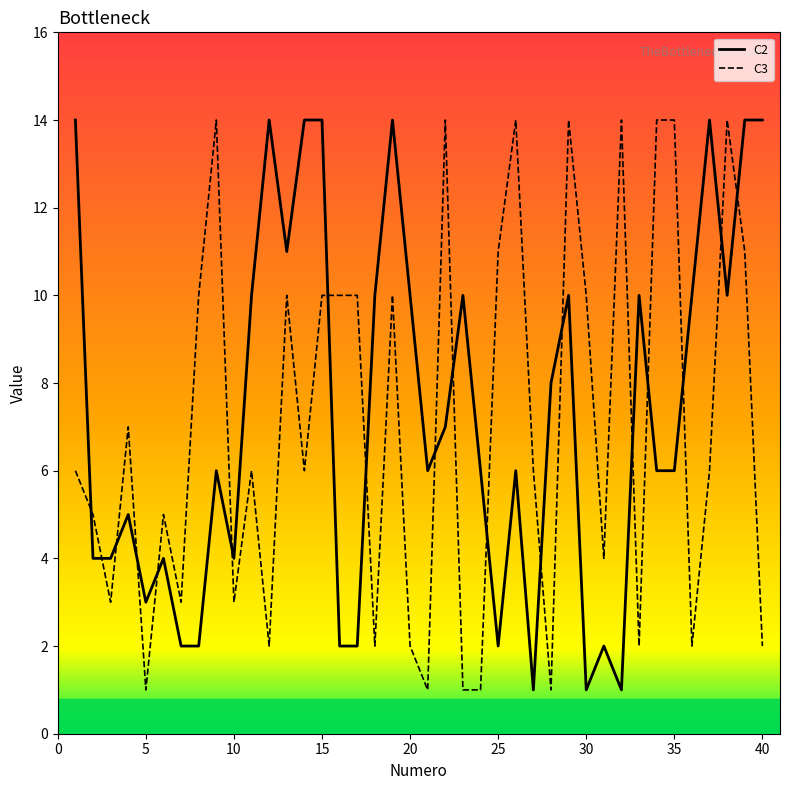

Does the chart have visible grid lines?

No